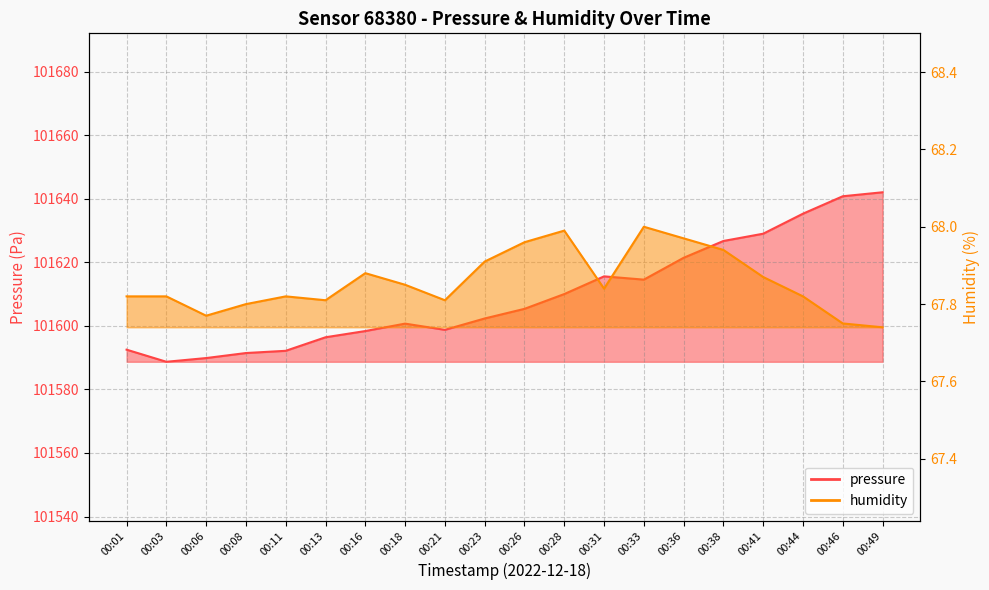

Reading left to right, list all the values displayed in this chart.

pressure: 00:01=101592.5	00:03=101588.7	00:06=101589.9	00:08=101591.4	00:11=101592.1	00:13=101596.4	00:16=101598.4	00:18=101600.7	00:21=101598.7	00:23=101602.3	00:26=101605.3	00:28=101610.0	00:31=101615.6	00:33=101614.5	00:36=101621.4	00:38=101626.7	00:41=101629.0	00:44=101635.3	00:46=101640.8	00:49=101642.0
humidity: 00:01=67.8	00:03=67.8	00:06=67.8	00:08=67.8	00:11=67.8	00:13=67.8	00:16=67.9	00:18=67.8	00:21=67.8	00:23=67.9	00:26=68.0	00:28=68.0	00:31=67.8	00:33=68.0	00:36=68.0	00:38=67.9	00:41=67.9	00:44=67.8	00:46=67.8	00:49=67.7